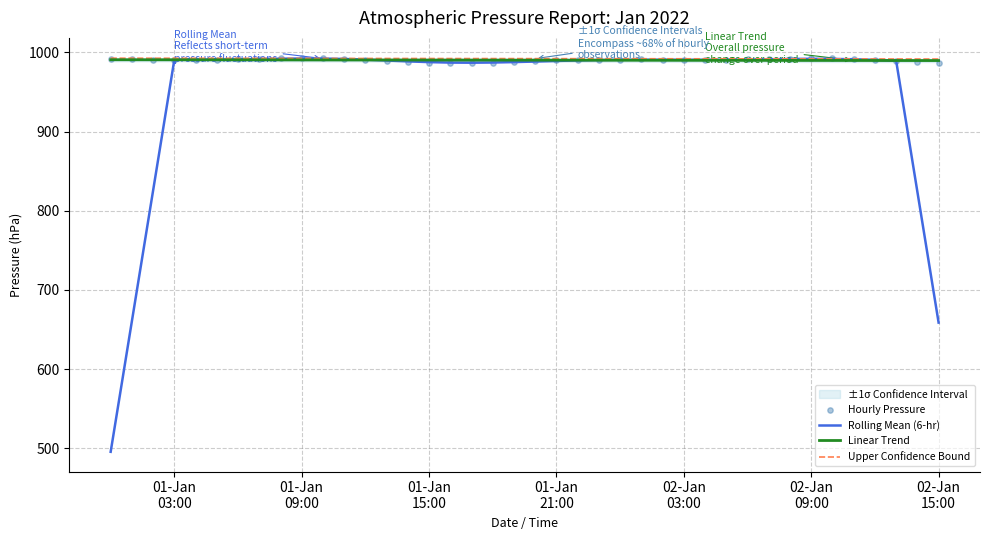

Which series contains the lowest Y value?

Rolling Mean (6-hr)